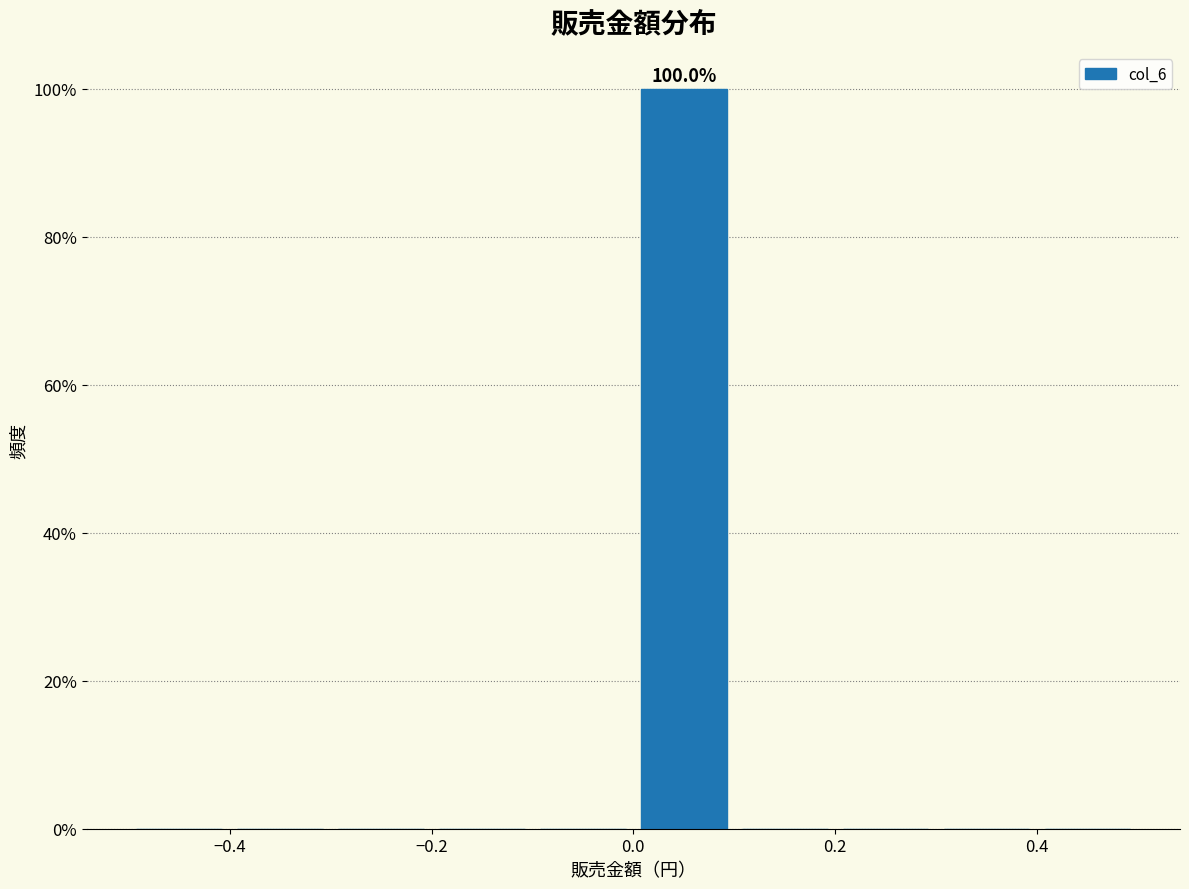

Which range on the x-axis has the tallest bar?

0.0 to 0.1